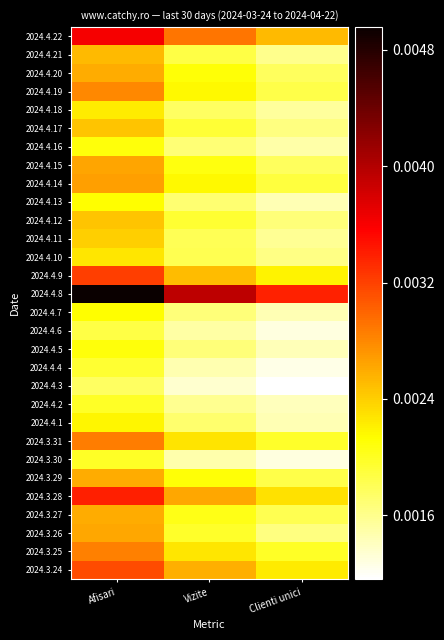

Rank the series by their maximum value, from highest to lowest.

2024.4.8, 2024.4.22, 2024.3.28, 2024.4.9, 2024.3.24, 2024.3.31, 2024.3.25, 2024.4.19, 2024.4.14, 2024.4.15, 2024.3.26, 2024.4.20, 2024.3.29, 2024.3.27, 2024.4.21, 2024.4.17, 2024.4.12, 2024.4.11, 2024.4.10, 2024.4.18, 2024.4.1, 2024.4.7, 2024.4.13, 2024.4.16, 2024.4.5, 2024.3.30, 2024.4.2, 2024.4.4, 2024.4.6, 2024.4.3